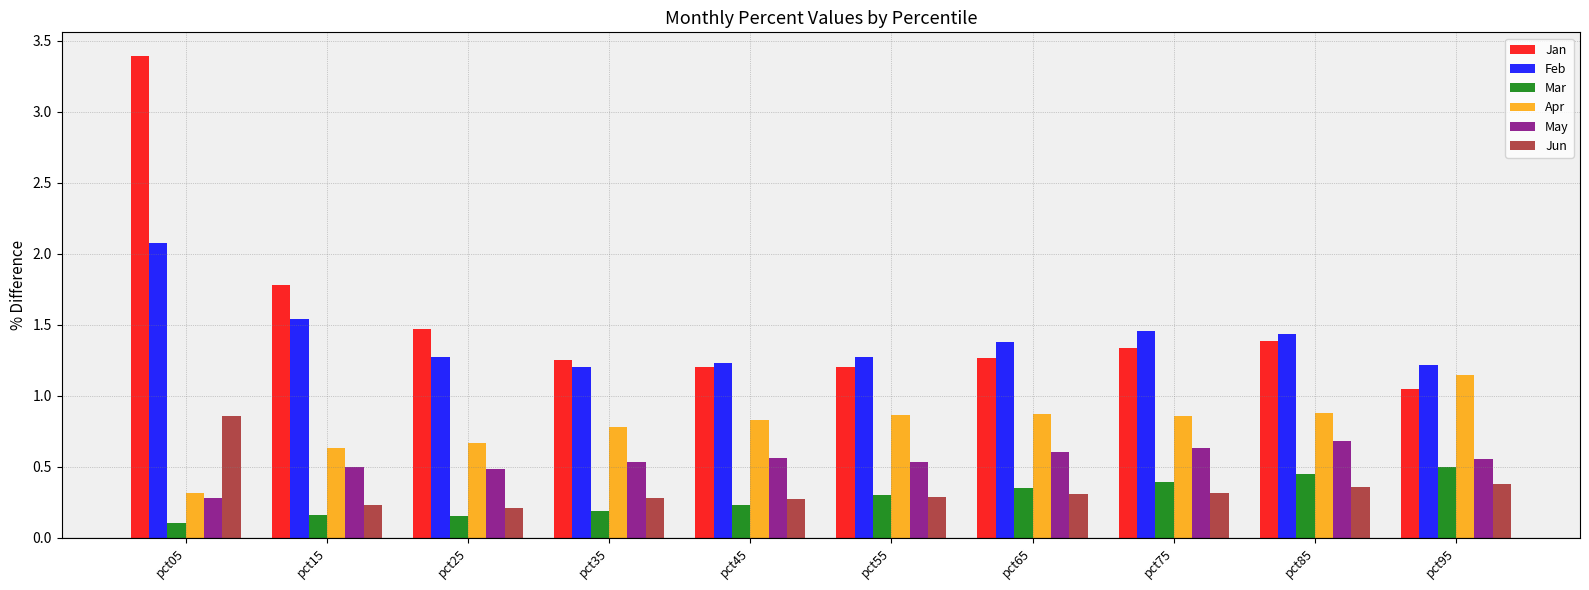

True or false: Feb has a value of 0.5 at pct65.

False